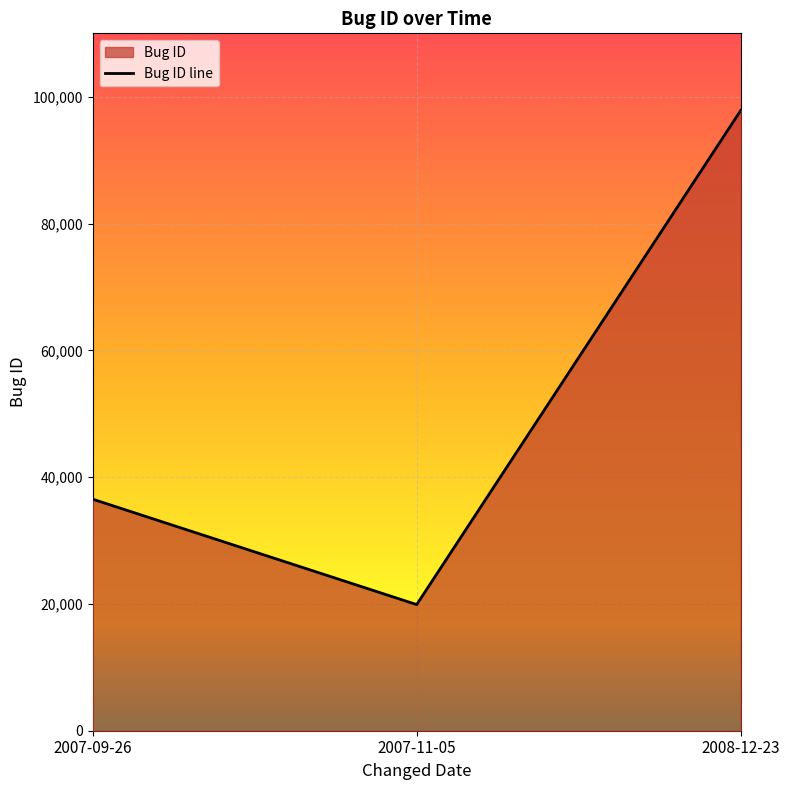

Where does the data first go above 36520?

2008-12-23